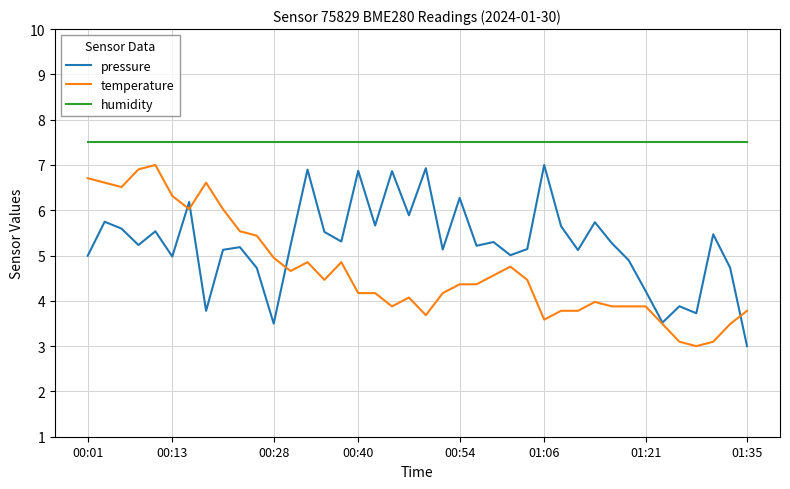

Does the chart have visible grid lines?

Yes